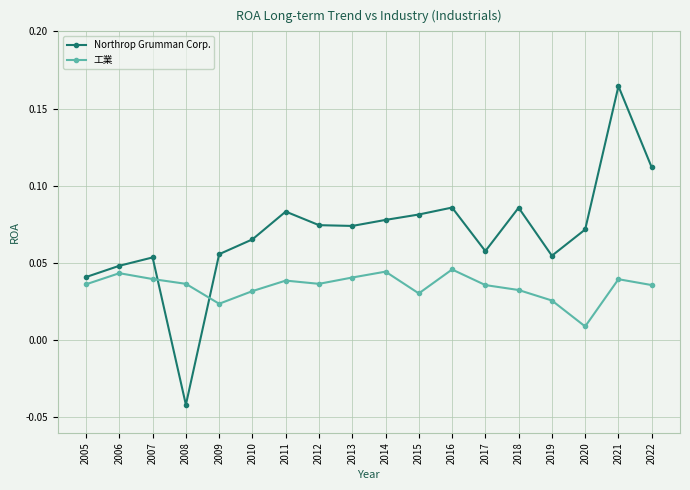

At 2019, list the series in order from largest to smallest.

Northrop Grumman Corp., 工業